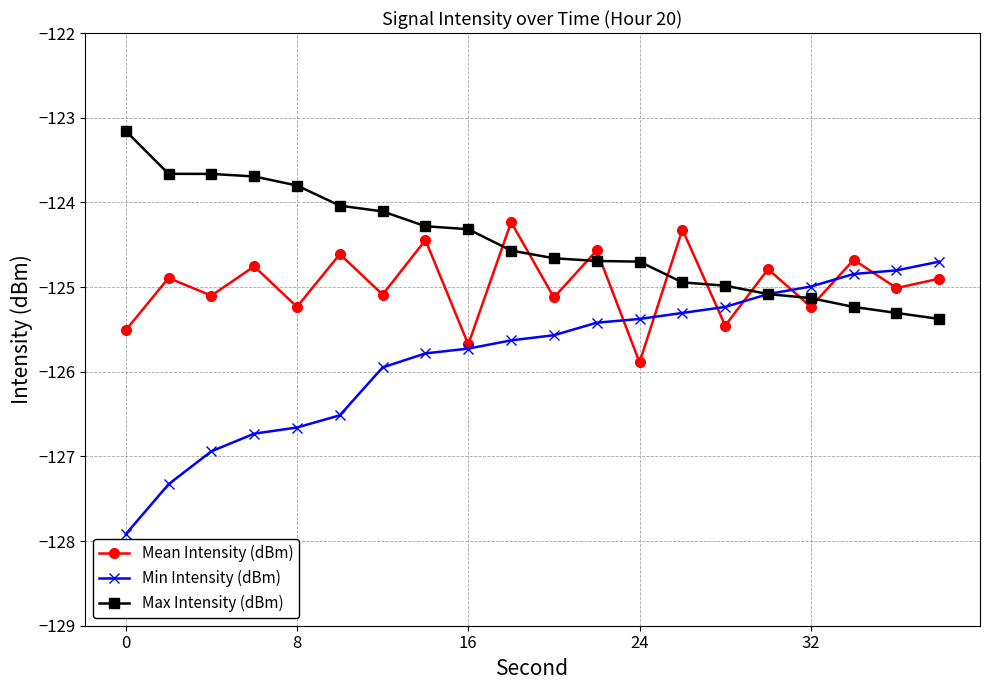

Which series has the largest total across all categories?

Max Intensity (dBm)